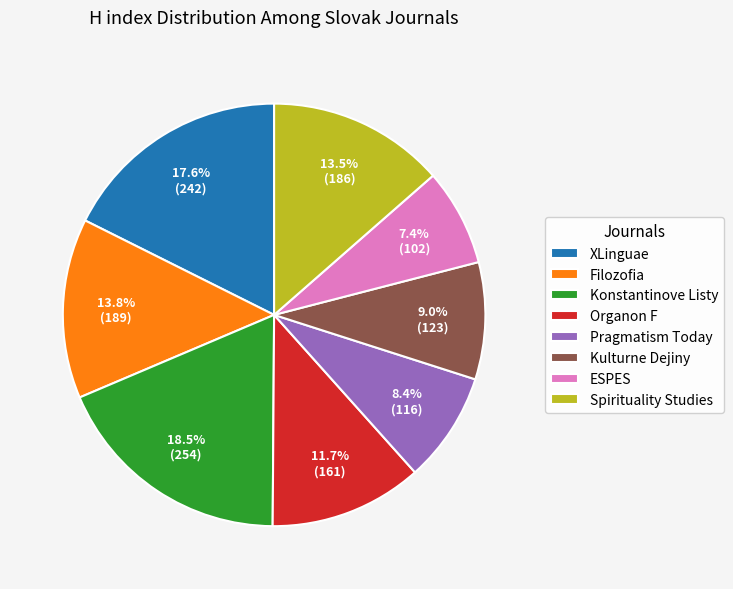

To the nearest percent, what is the difference between the largest and smallest slice percentages?

11%